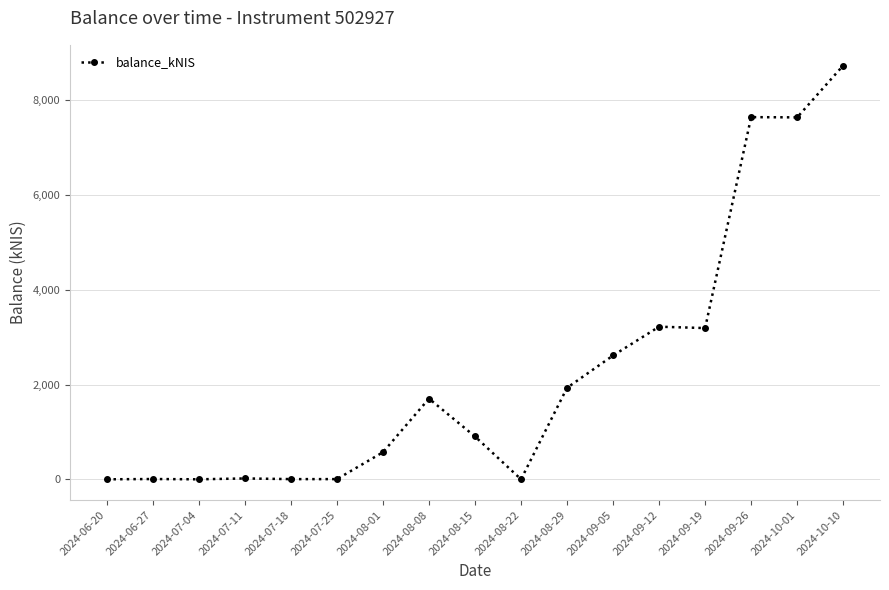

Which category has the highest value across all series?

2024-10-10